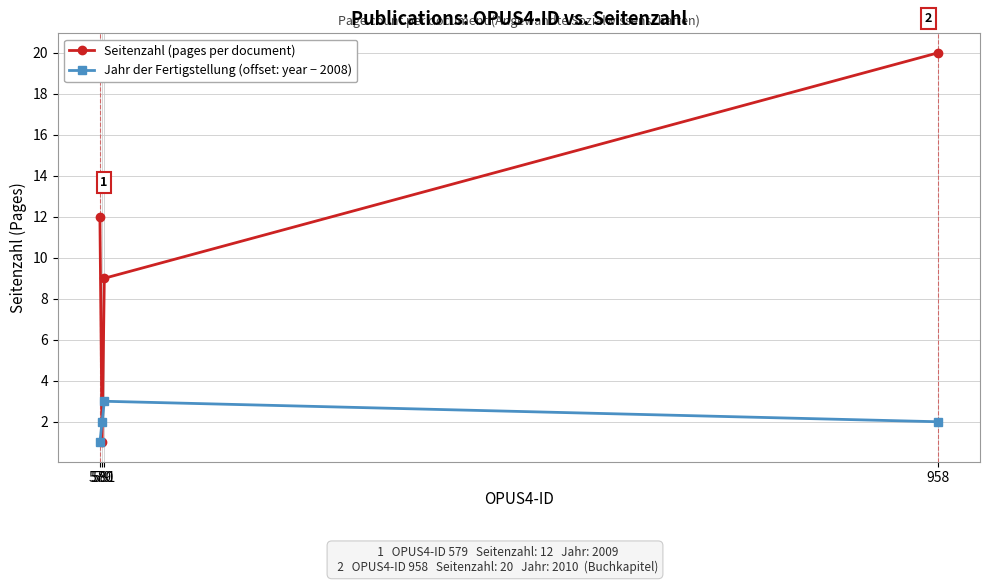

How many times do Jahr der Fertigstellung (offset: year − 2008) and Seitenzahl (pages per document) cross each other?

2